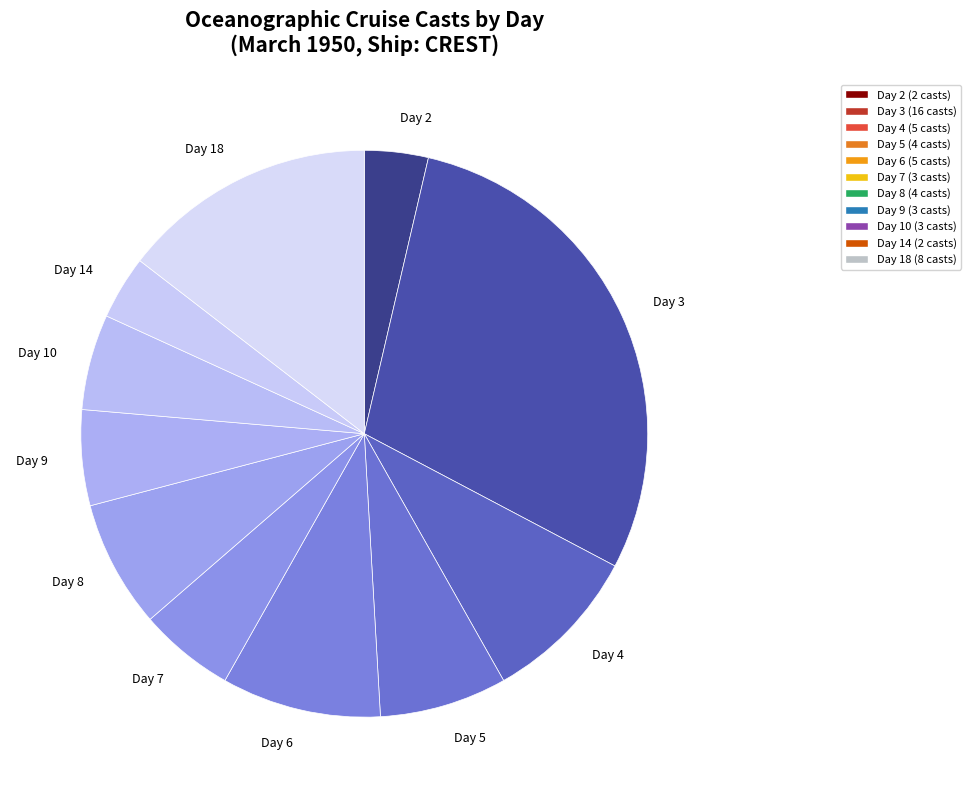

Which category has the biggest portion of the pie?

Day 3